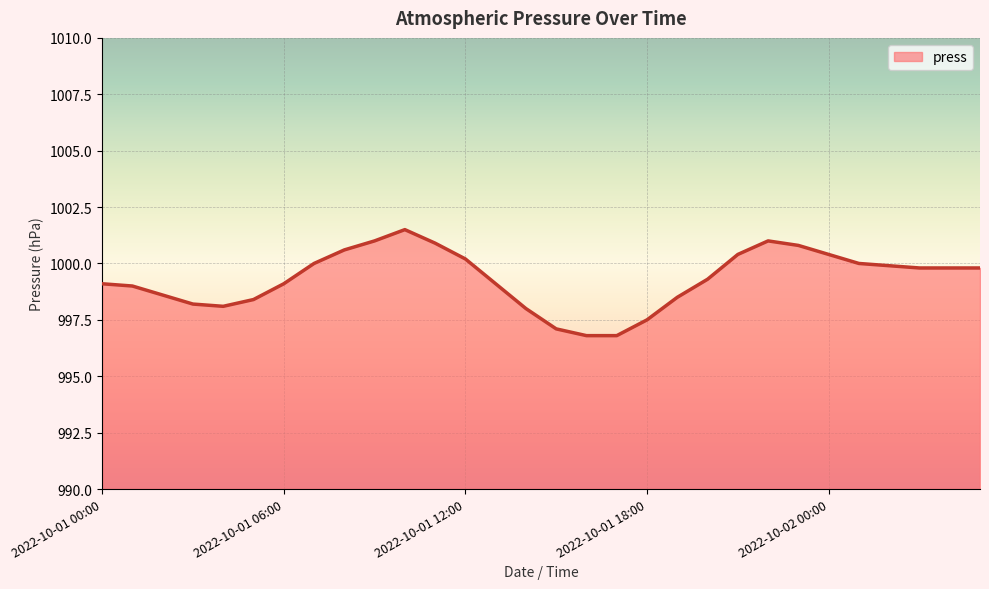

What is the minimum value shown in the chart?

996.8